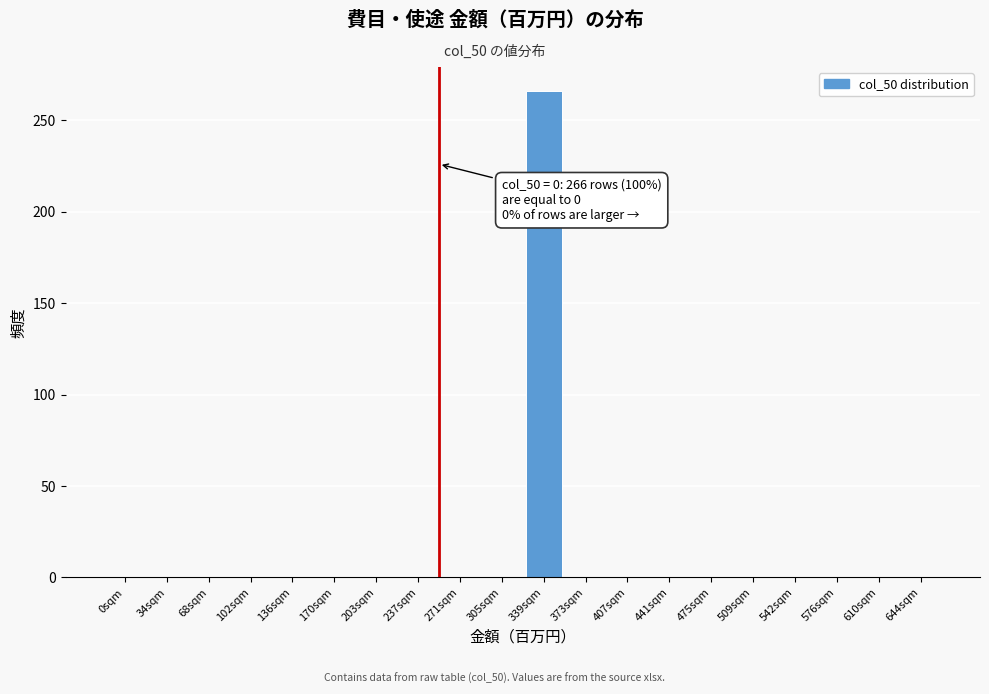

Reading left to right, transcribe all the data shown in this chart.

0sqm=0	34sqm=0	68sqm=0	102sqm=0	136sqm=0	170sqm=0	203sqm=0	237sqm=0	271sqm=0	305sqm=0	339sqm=266	373sqm=0	407sqm=0	441sqm=0	475sqm=0	509sqm=0	542sqm=0	576sqm=0	610sqm=0	644sqm=0